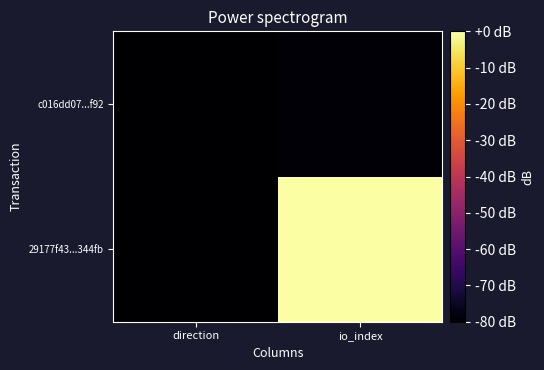

At which category is the sum across all series the highest?

io_index